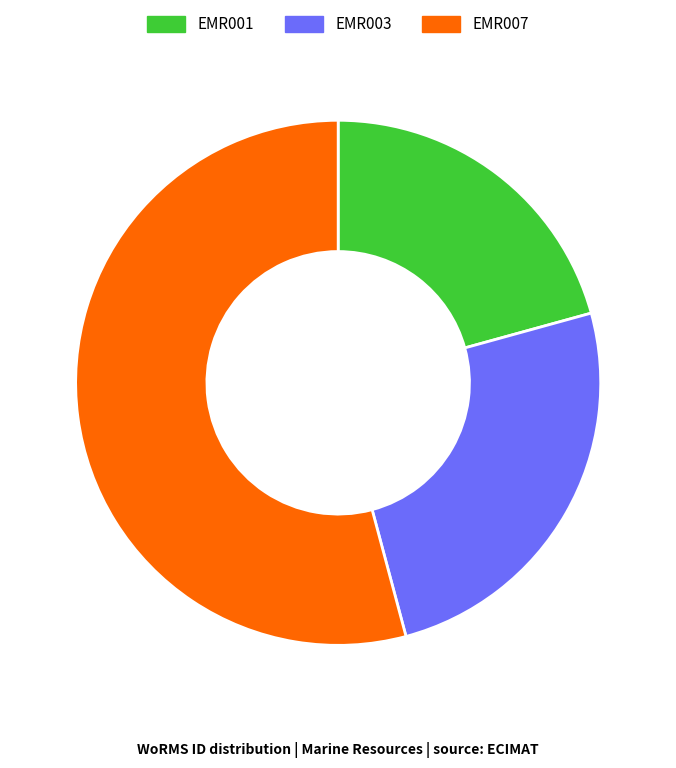

Which has a higher value, EMR003 or EMR001?

EMR003